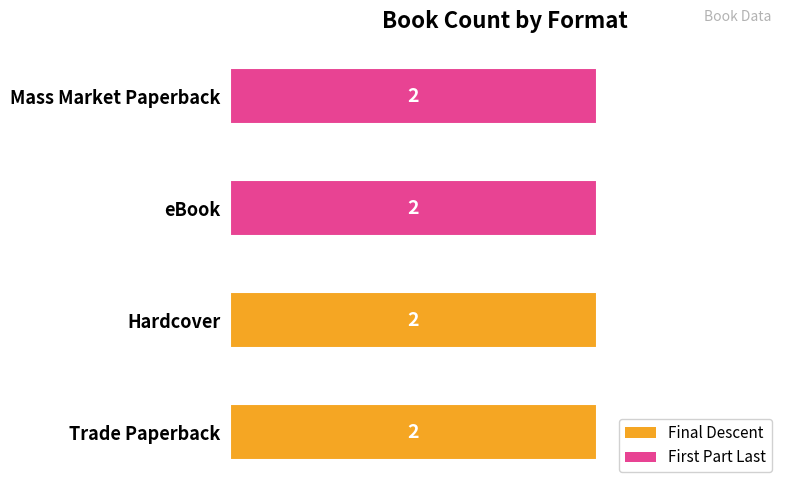

Which label corresponds to the smallest value in the chart?

First Part Last